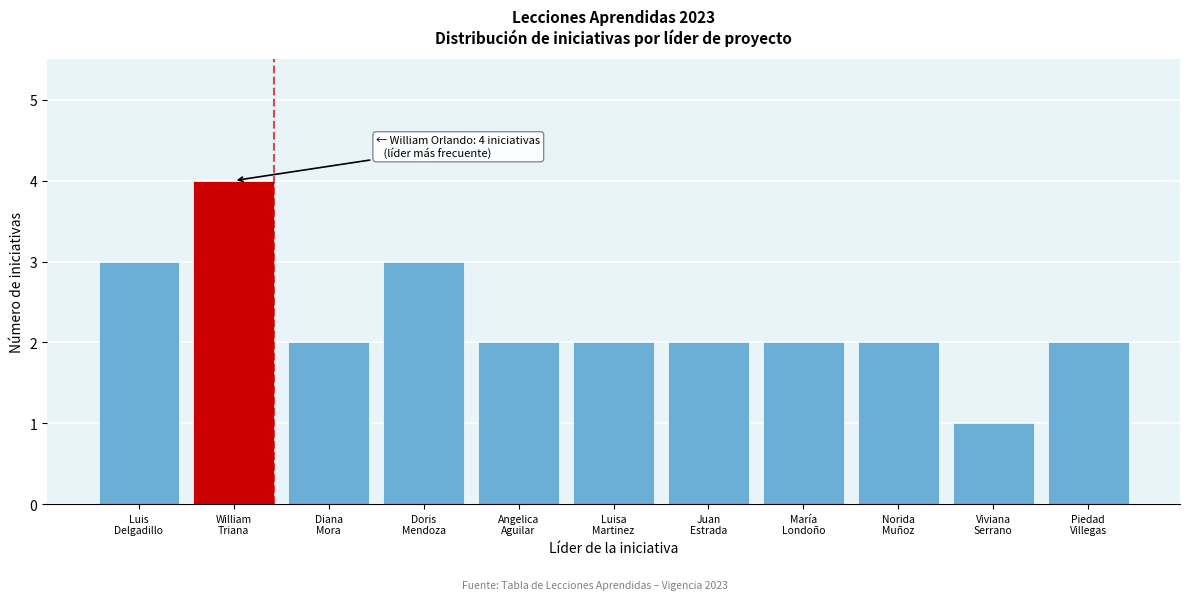

Reading left to right, extract all data points from this chart.

3	4	2	3	2	2	2	2	2	1	2